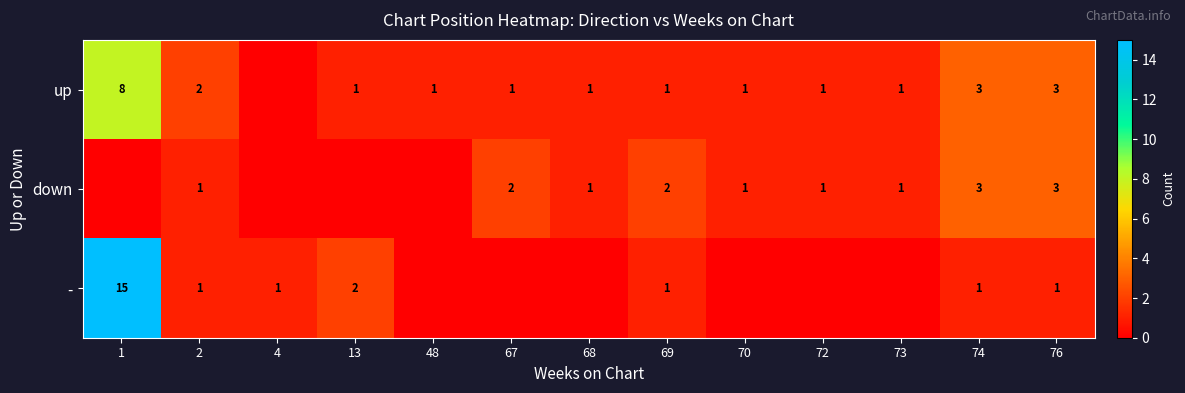

What is the sum of the - values at 4 and 76?

2